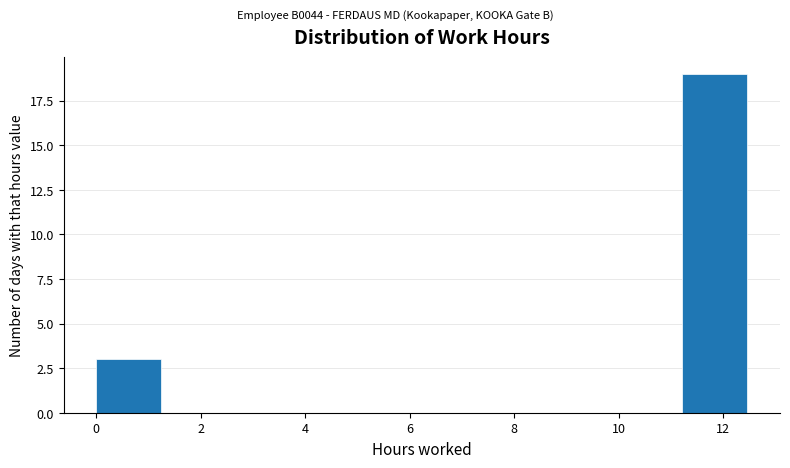

Reading left to right, transcribe this chart: for each bar, give the range it covers on the x-axis and its height. Neither the bar edges nor the heights are printed on the chart, so give them approximately, as read against the axes.

0.0 to 1.2: 3
1.2 to 2.4: 0
2.4 to 3.8: 0
3.8 to 5.0: 0
5.0 to 6.2: 0
6.2 to 7.4: 0
7.4 to 8.8: 0
8.8 to 10.0: 0
10.0 to 11.2: 0
11.2 to 12.4: 19